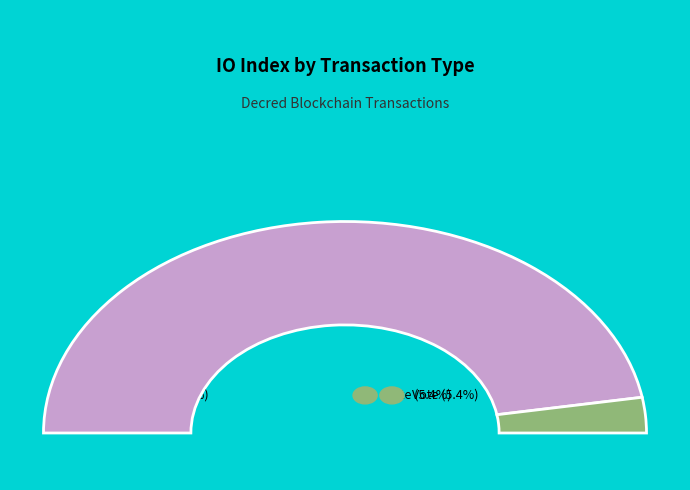

What percentage is the Vote (io_index=2) slice, to the nearest percent?

5%